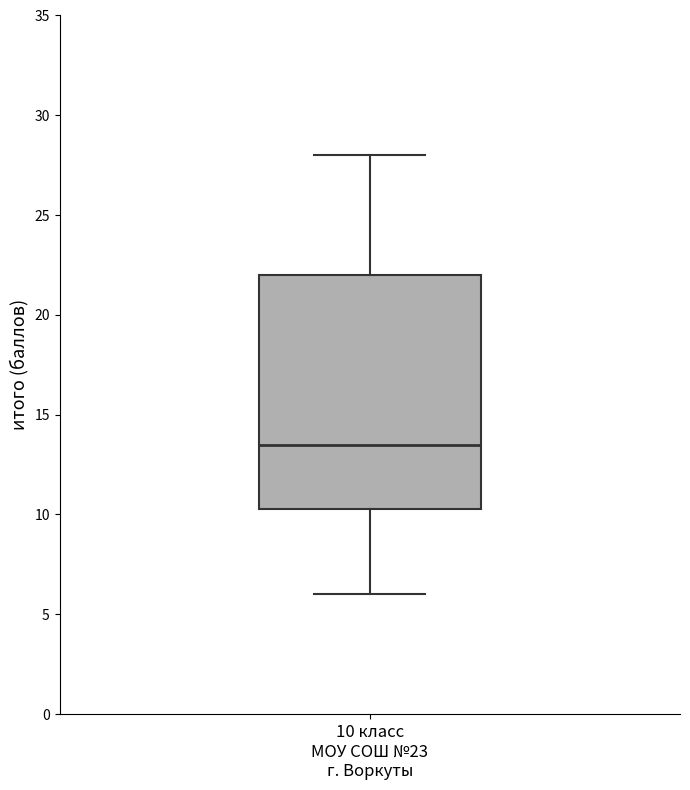

Where is the lower edge of the box for 10 класс МОУ СОШ №23 г. Воркуты on the y-axis? The values are not printed on the chart, so give them approximately, as read against the axis.

10.5